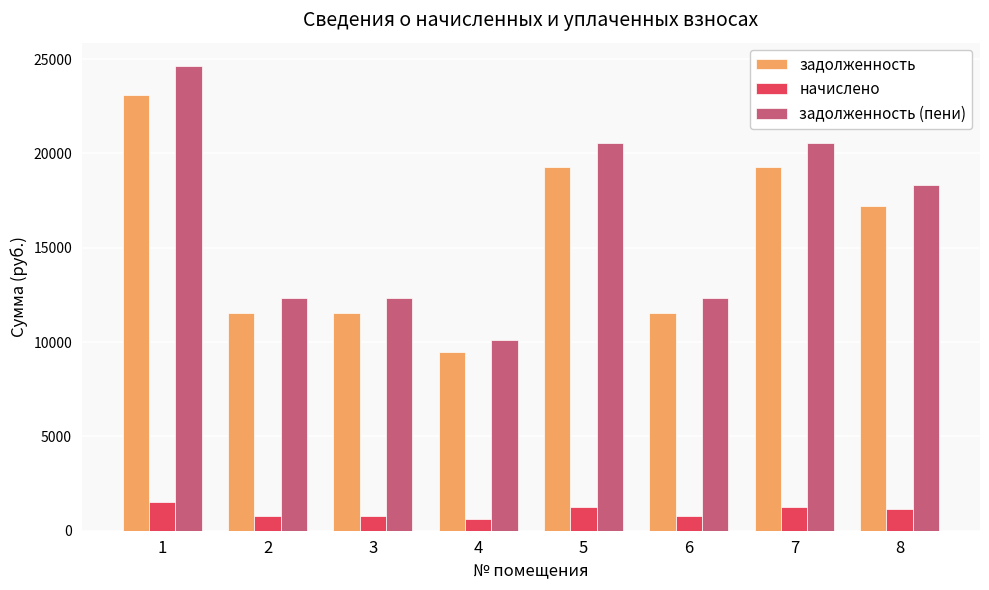

Which category has the highest value in the задолженность (пени) series?

1